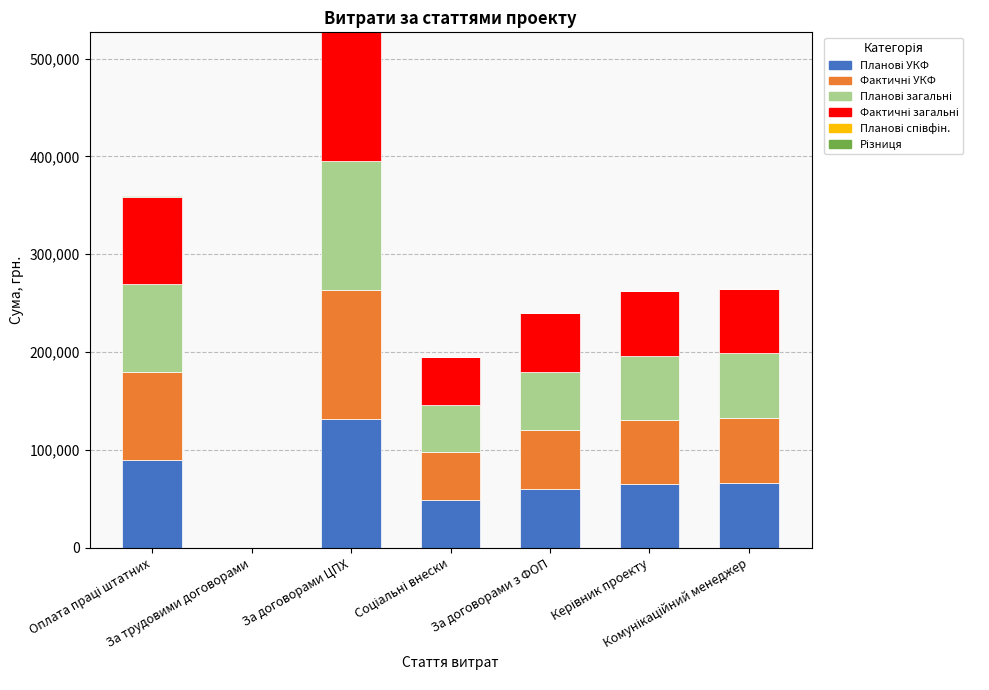

Which category has the lowest value in the Планові УКФ series?

За трудовими договорами